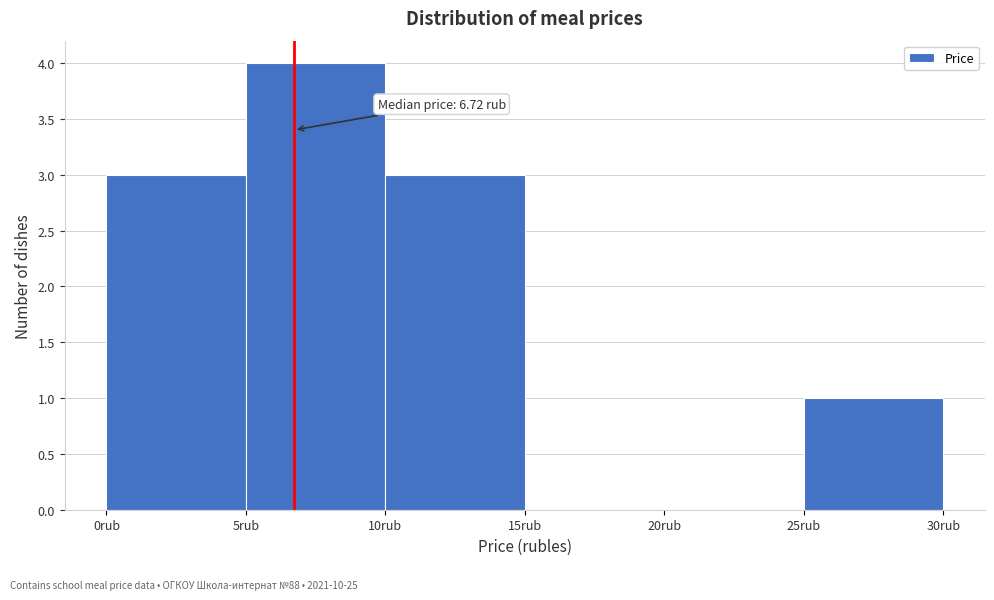

Which range on the x-axis has the tallest bar?

5 to 10